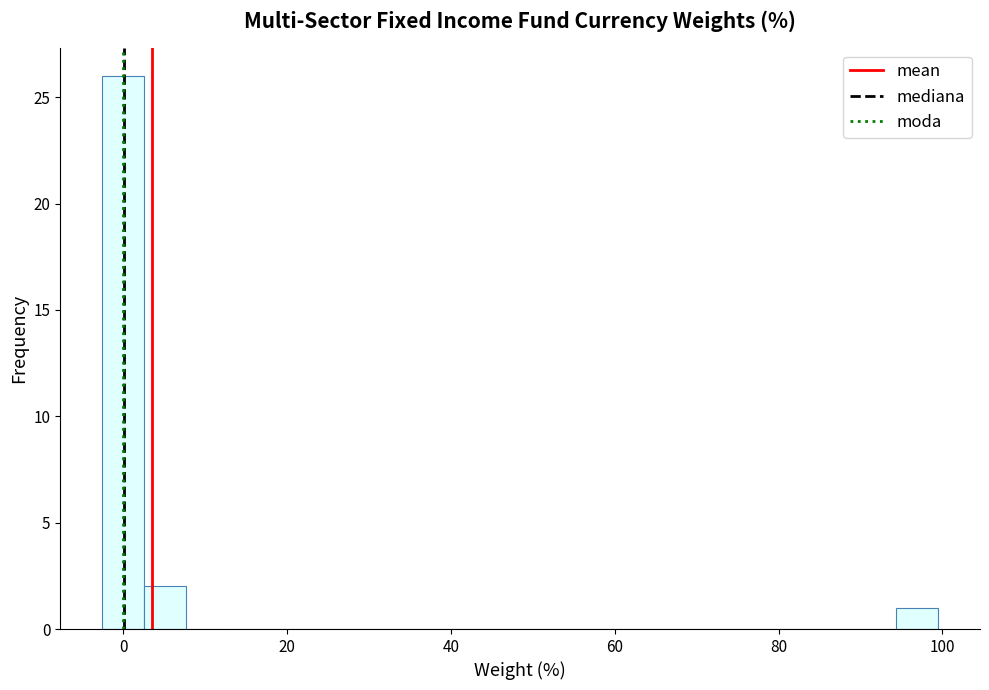

Around what value on the x-axis is the tallest bar? Give the approximate position of its centre, as read against the axis.

0